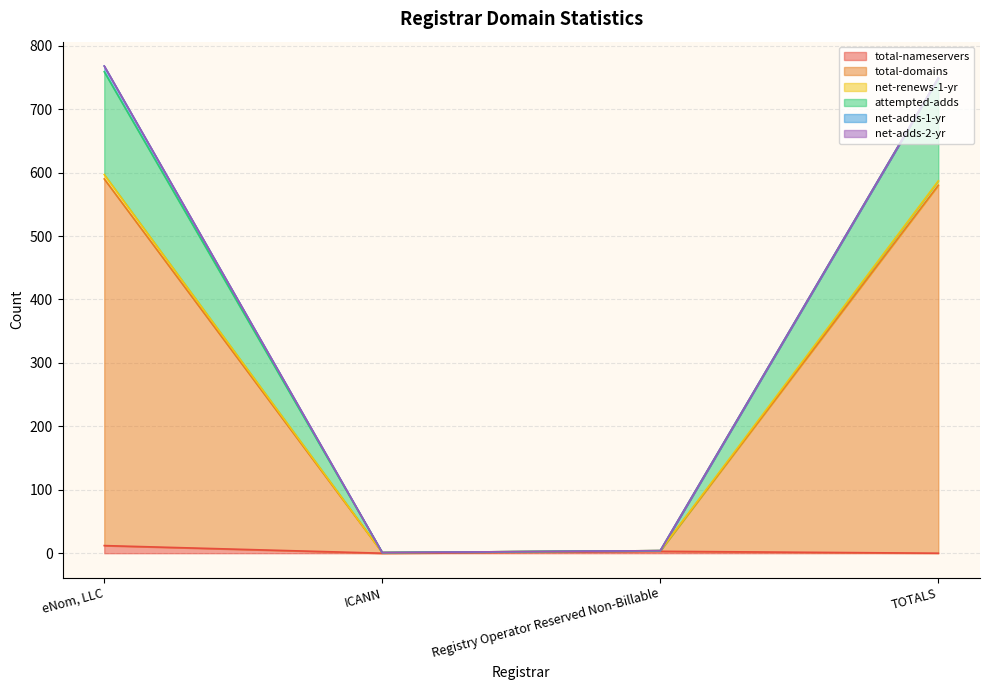

At which label is attempted-adds closest to 295?

TOTALS